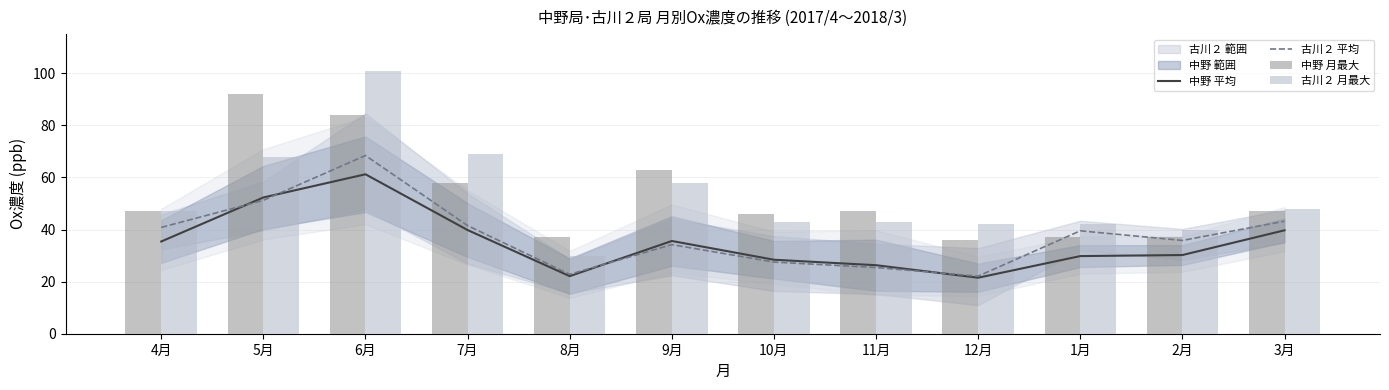

Between 1月 and 3月, which series saw the biggest shift?

中野 月最大